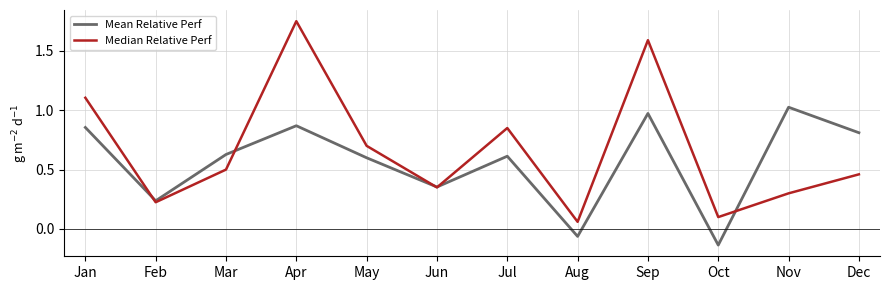

Rank the series by their maximum value, from highest to lowest.

Median Relative Perf, Mean Relative Perf